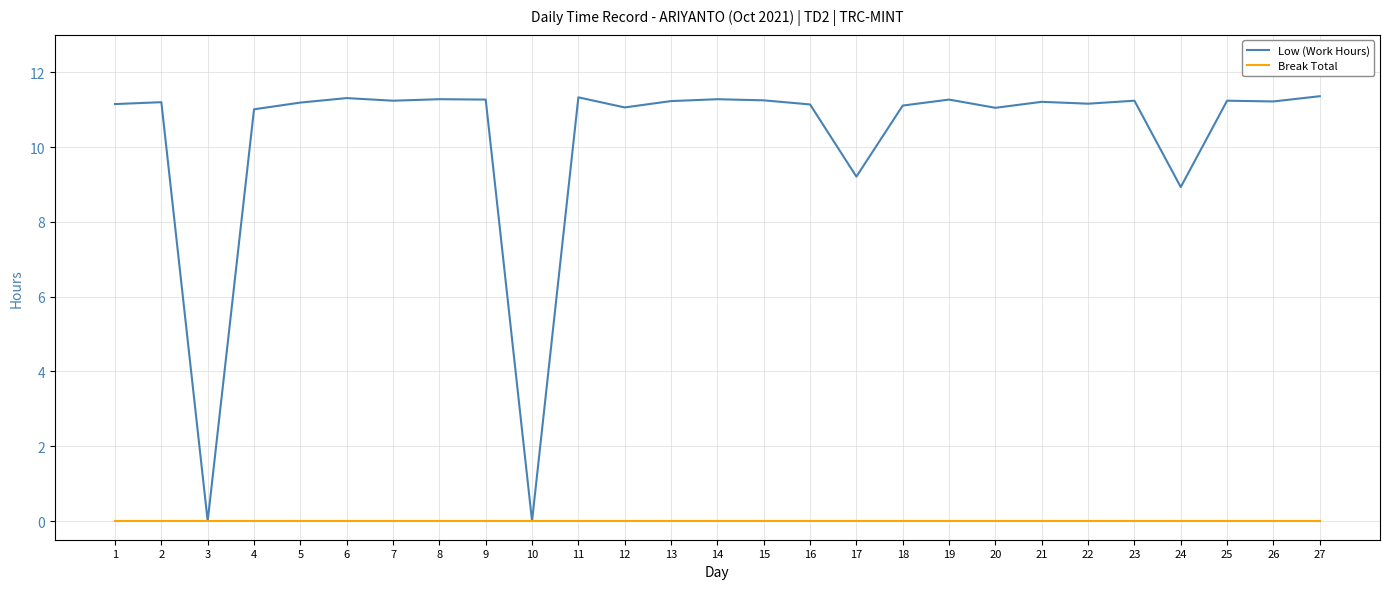

What is the spread (max minus min) of values at 17?

9.2